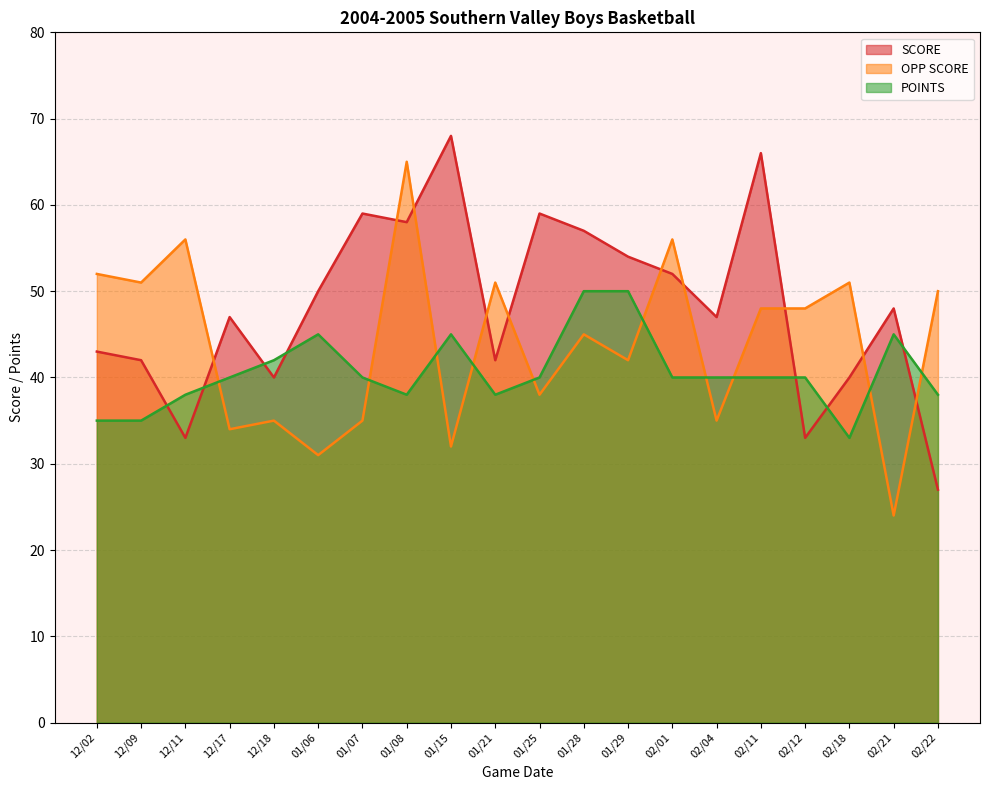

At which label does SCORE reach its peak?

01/15